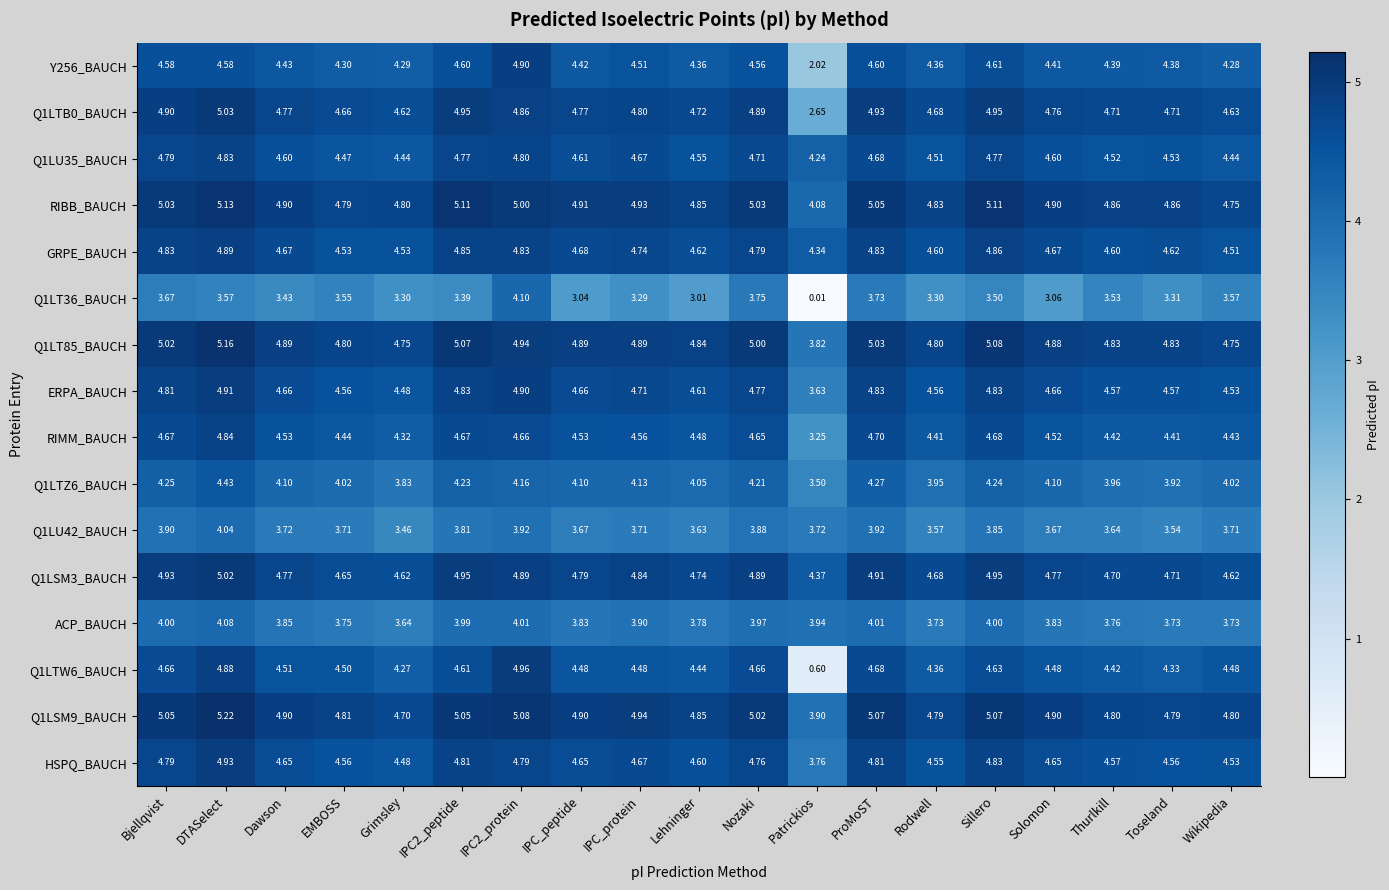

Which series has the largest total across all categories?

RIBB_BAUCH